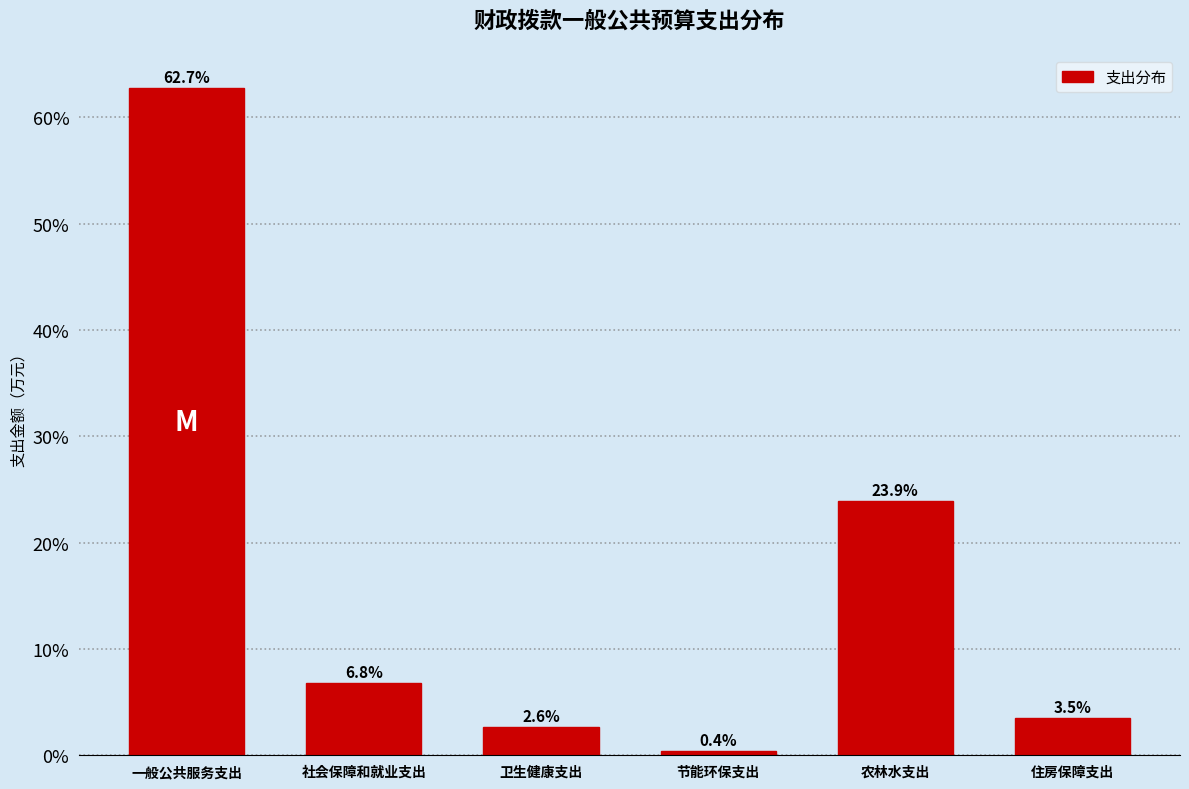

Reading left to right, list all the values displayed in this chart.

一般公共服务支出=62.7	社会保障和就业支出=6.8	卫生健康支出=2.6	节能环保支出=0.4	农林水支出=23.9	住房保障支出=3.5